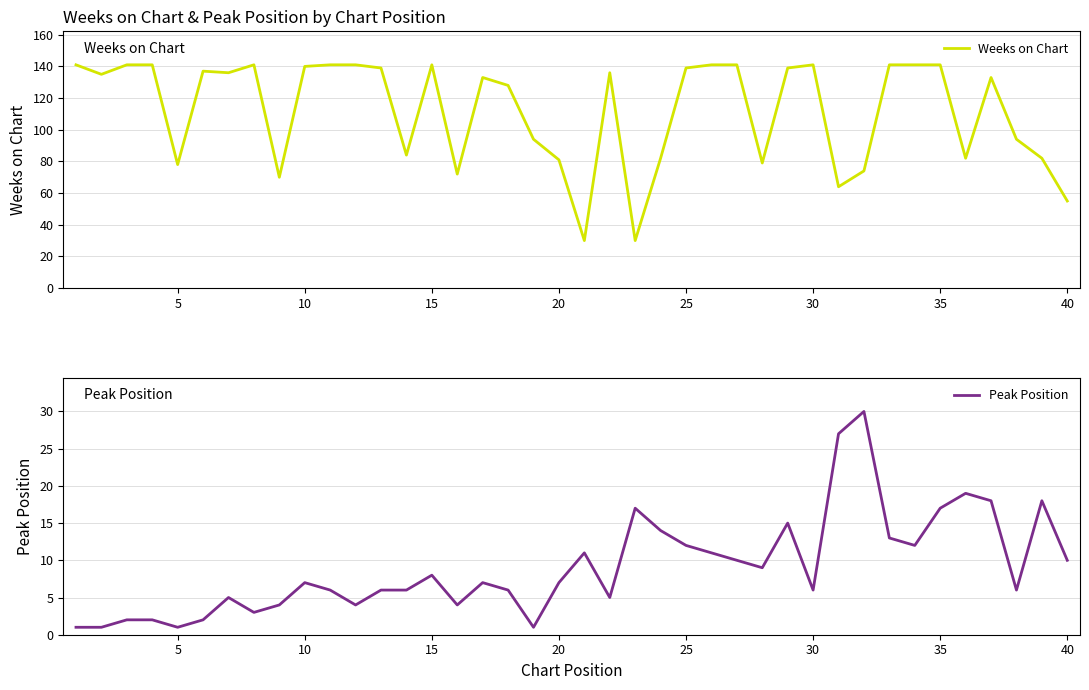

What is the highest value of the Weeks on Chart series?

141